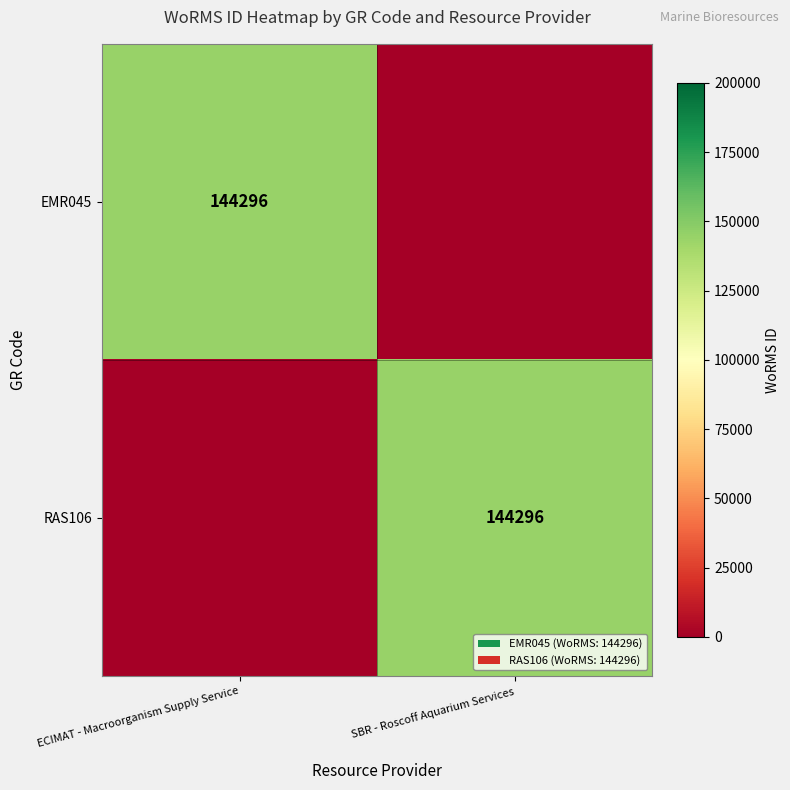

The value of EMR045 at ECIMAT - Macroorganism Supply Service is 144296. True or false?

True